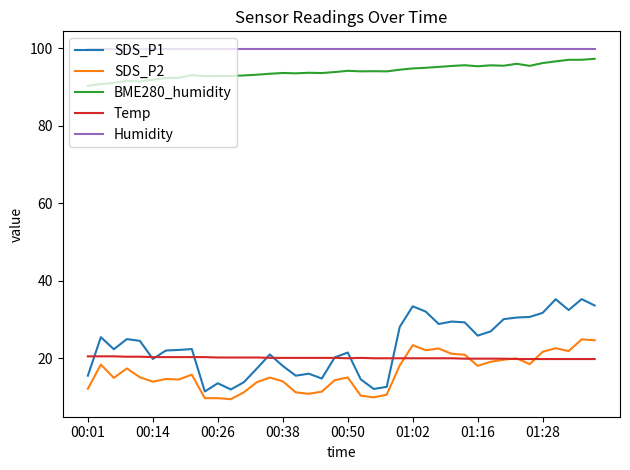

Which series has the largest total across all categories?

Humidity